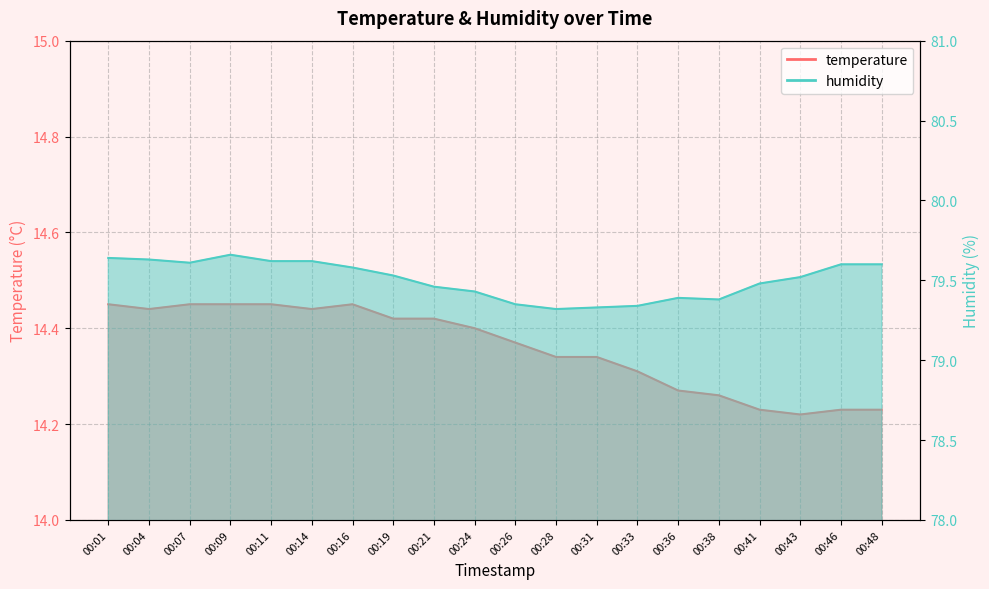

Does the chart have visible grid lines?

Yes